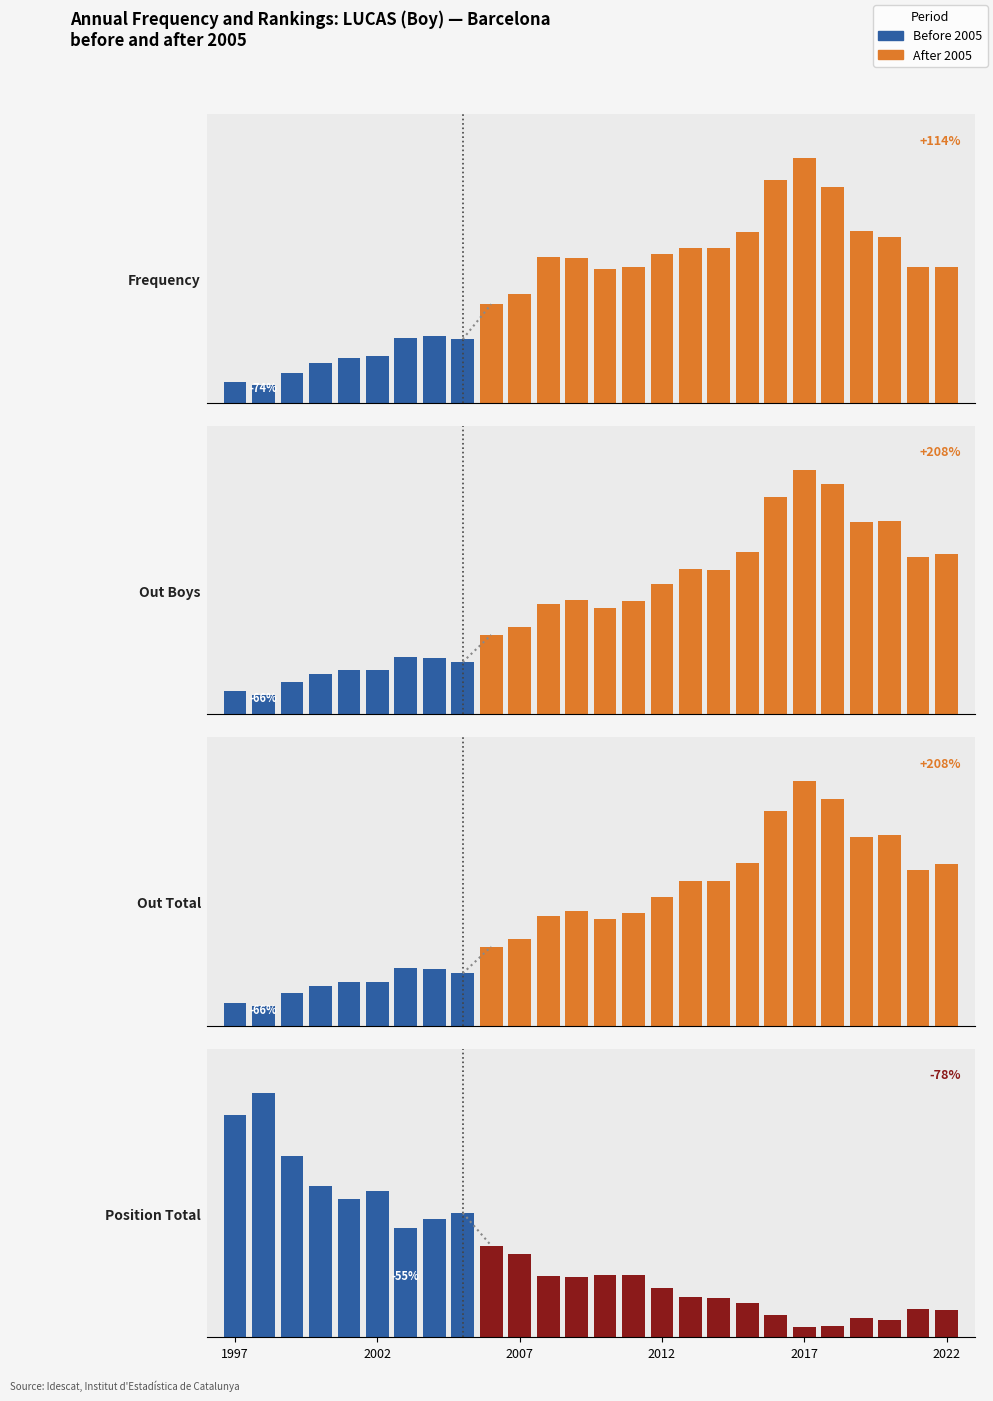

How many groups of bars are there?

26